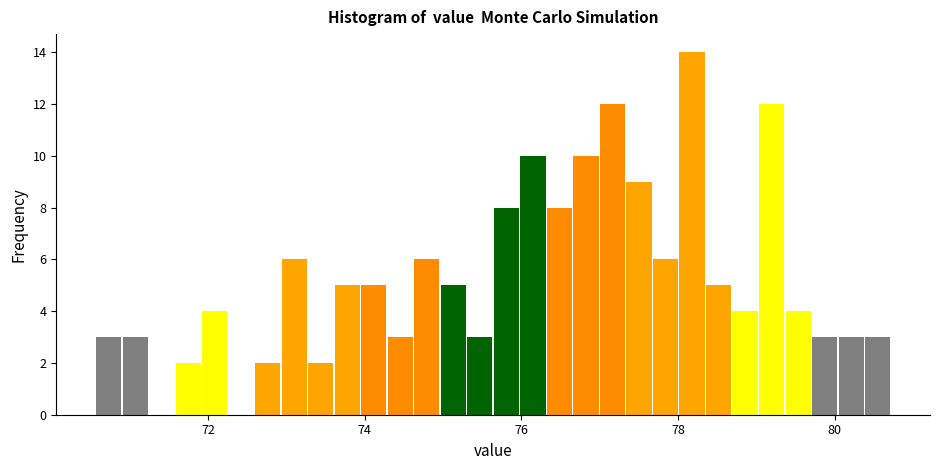

Read against the x-axis, roughly where is the centre of the tallest bar?

78.2